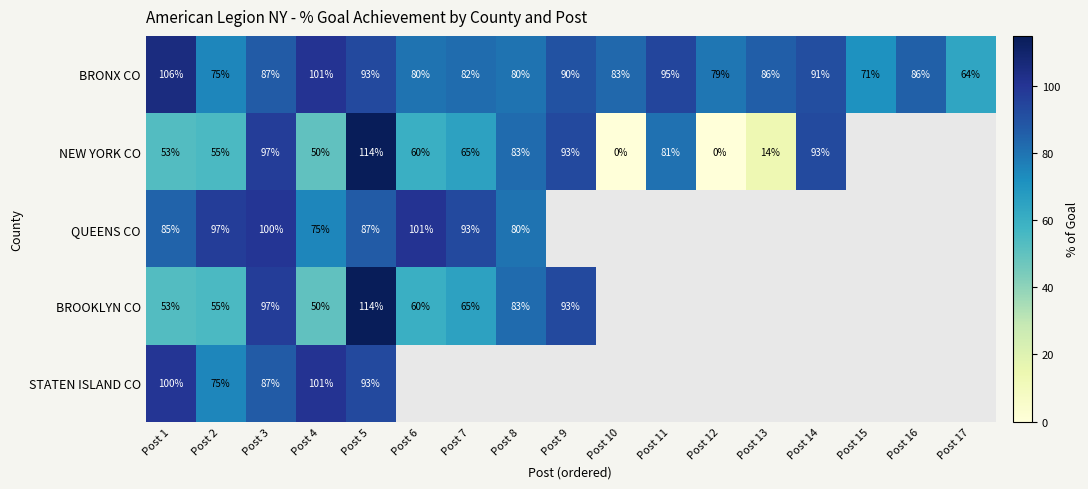

Is the value of STATEN ISLAND CO at Post 8 greater than the value of BROOKLYN CO at Post 3?

No